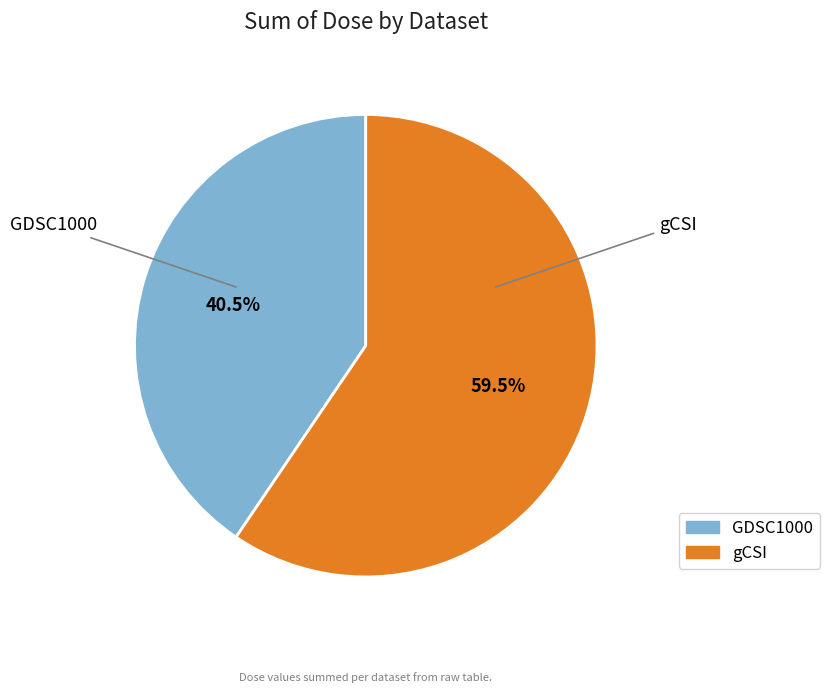

How many segments does this pie chart have?

2